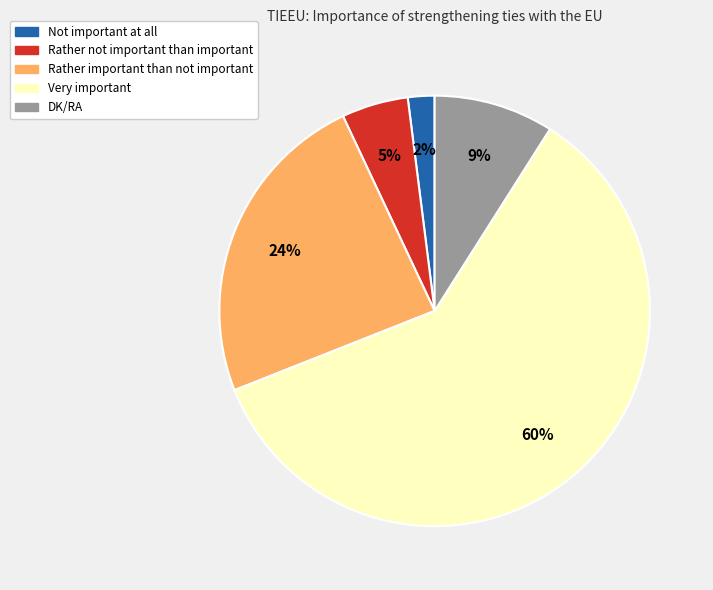

To the nearest percent, what portion does Not important at all represent?

2%